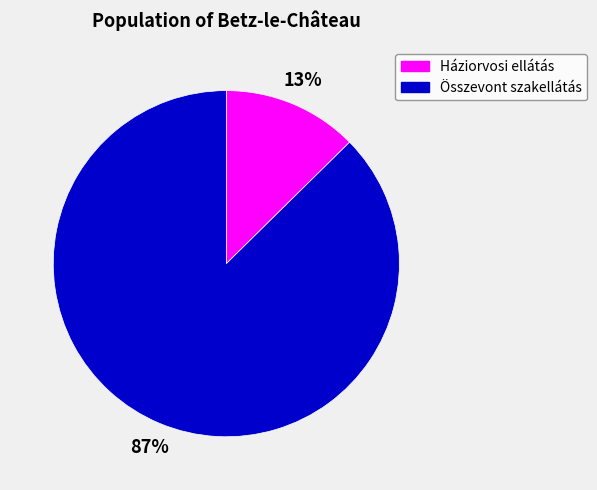

How many segments does this pie chart have?

2